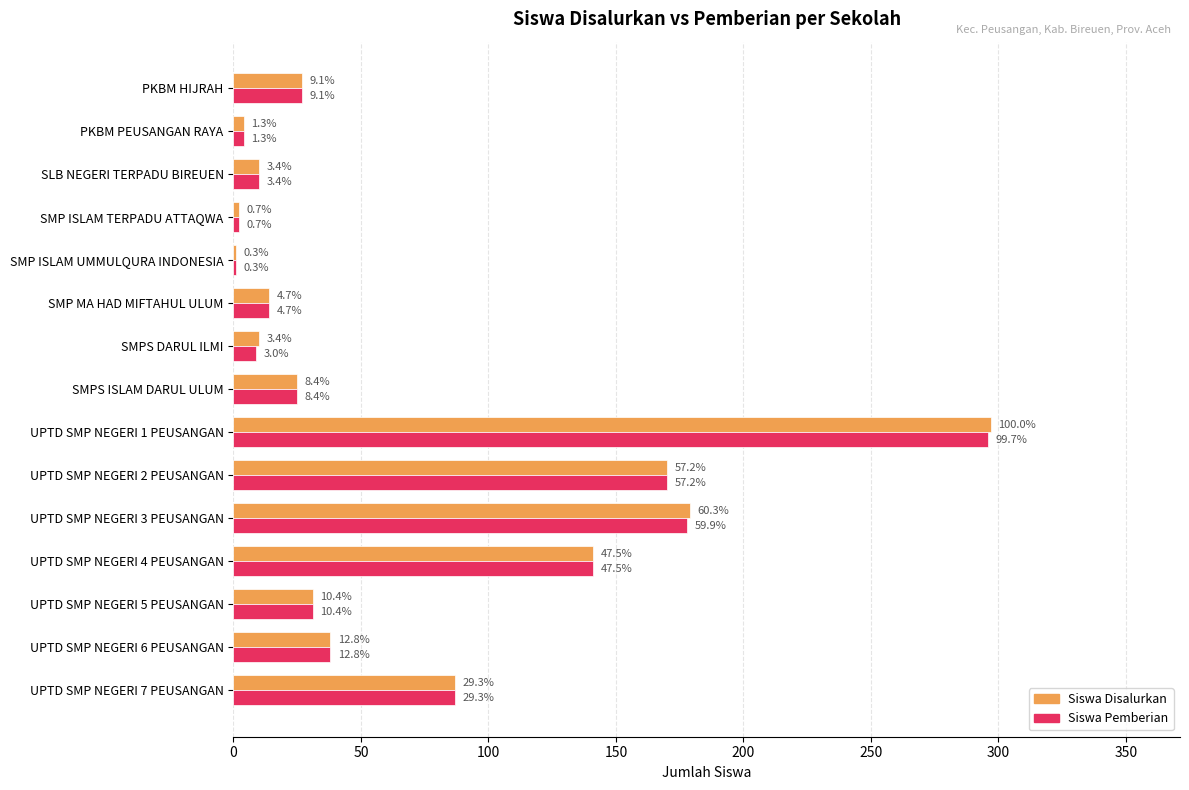

Which series has the widest spread of values?

Siswa Disalurkan